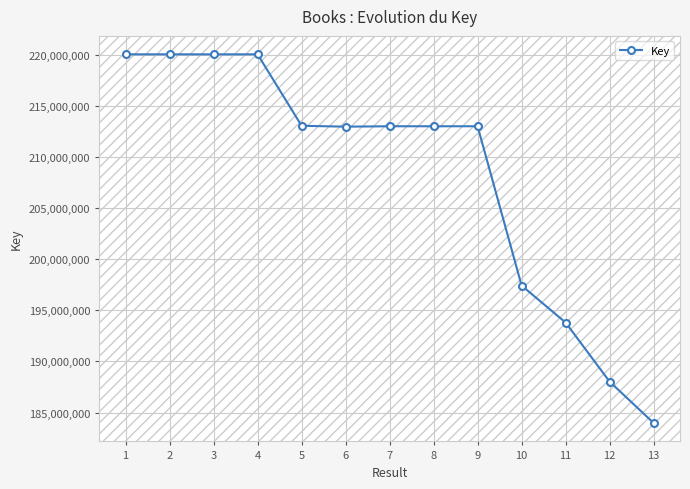

At which label is the value closest to 202000821?

10